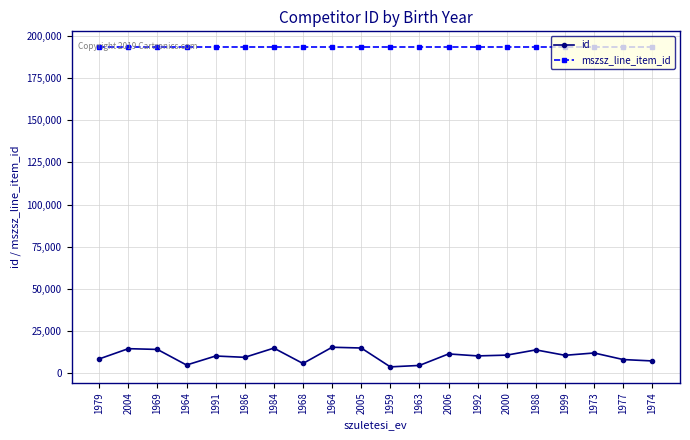

How many interior local peaks does the id series have?

7